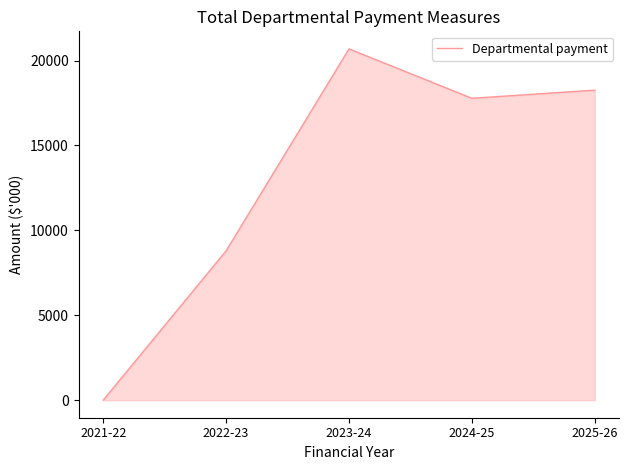

Rank the categories by value from highest to lowest.

2023-24, 2025-26, 2024-25, 2022-23, 2021-22